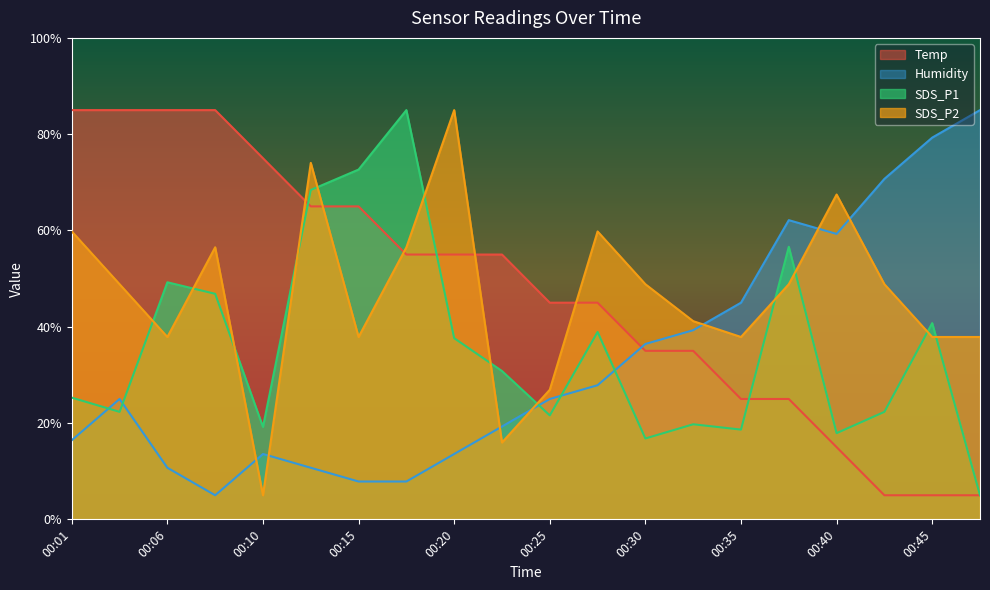

What is the difference between the maximum and minimum values in the Humidity series?

80.0